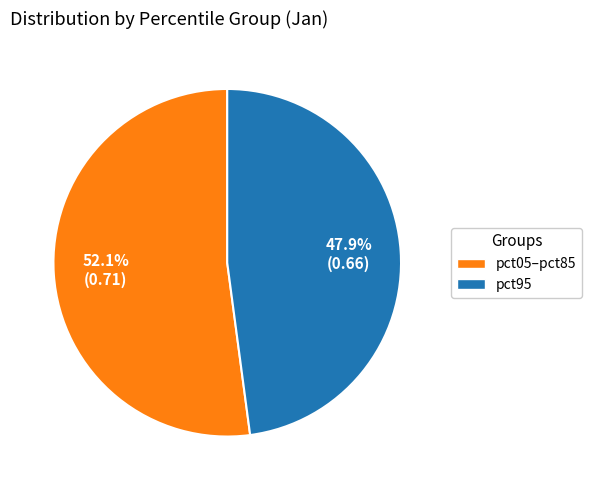

Is there any slice that represents more than half of the pie?

Yes